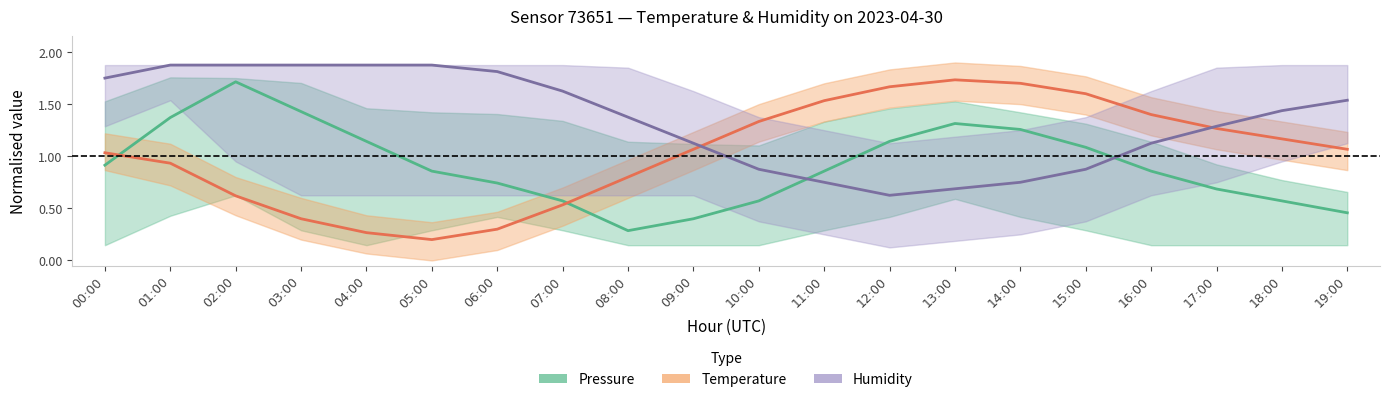

How many lines are shown in the chart?

3